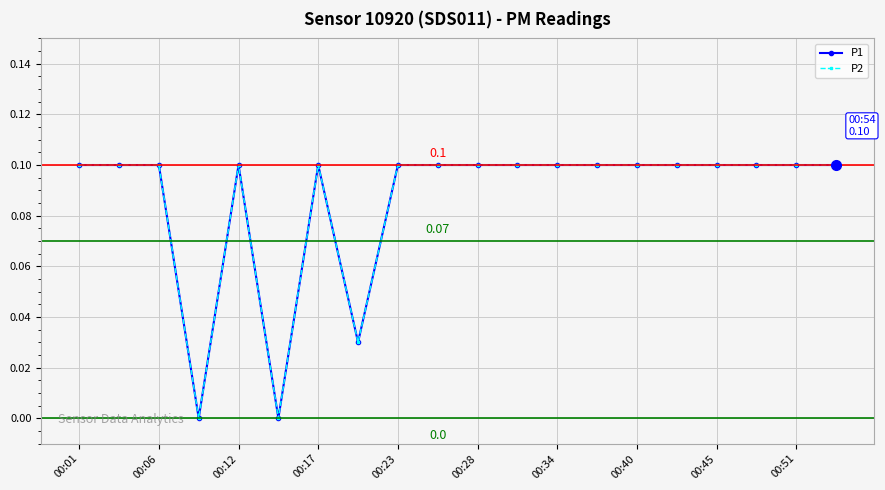

What is the value of the P1 point at the 5th from the left?

0.1